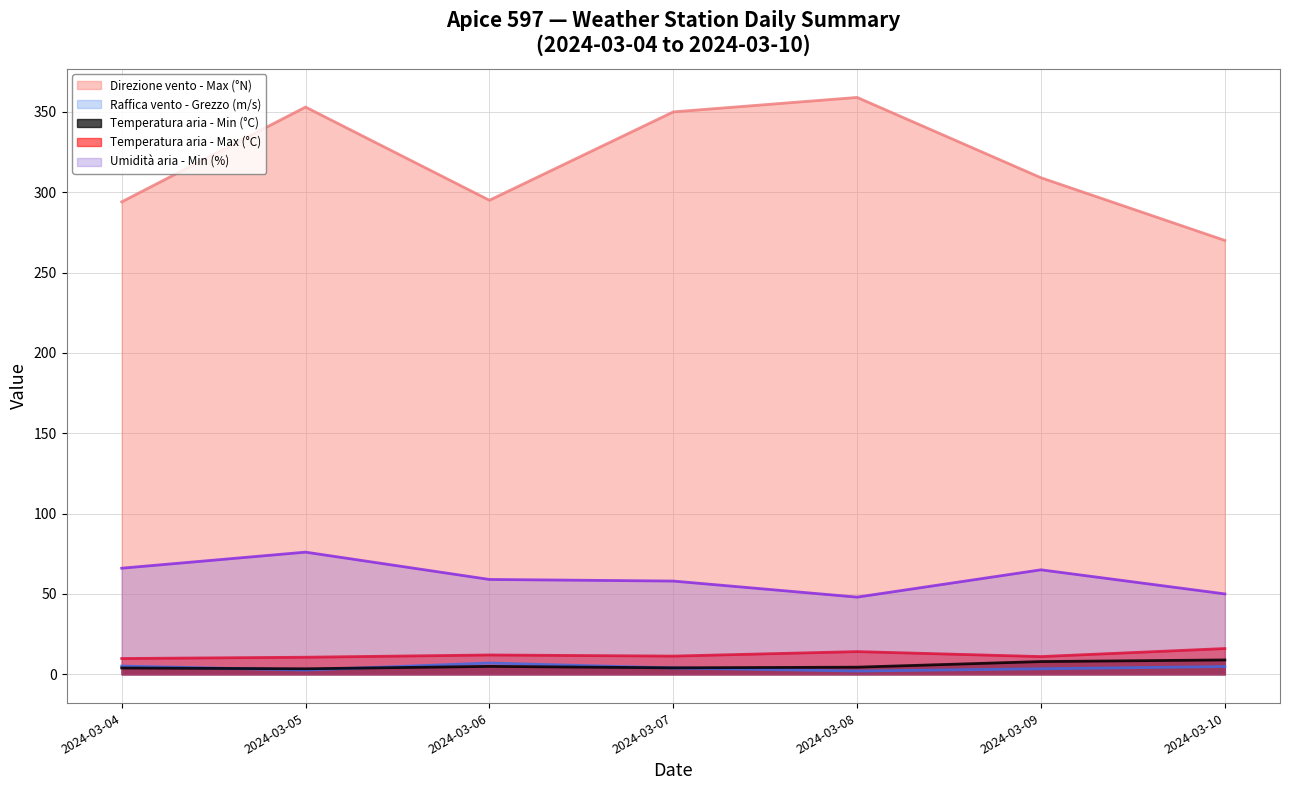

Where is Raffica vento - Grezzo (m/s) nearest to the value 4?

2024-03-07